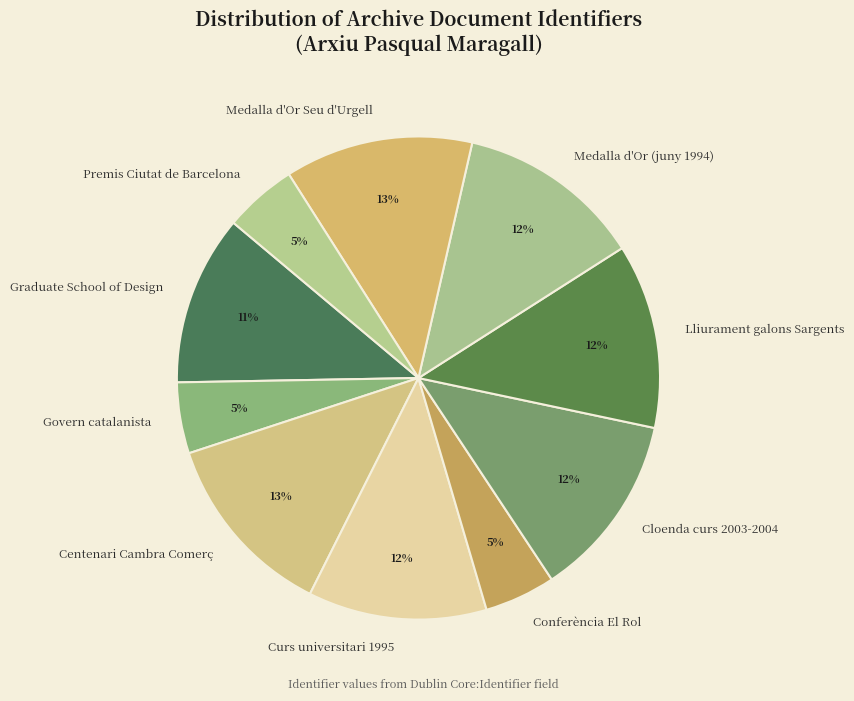

To the nearest percent, what is the difference between the largest and smallest slice percentages?

8%